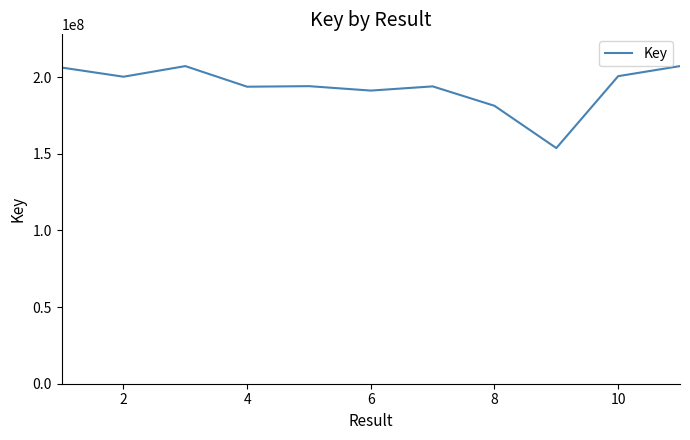

What is the smallest value displayed?

153782636